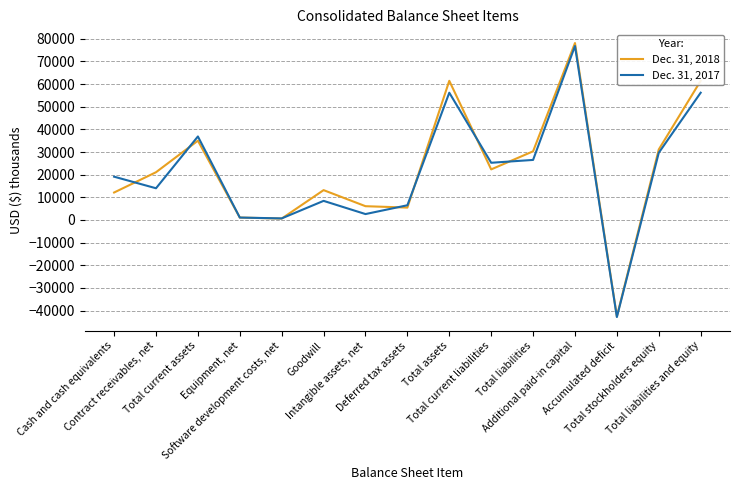

List the series in order of their peak value, highest first.

Dec. 31, 2018, Dec. 31, 2017